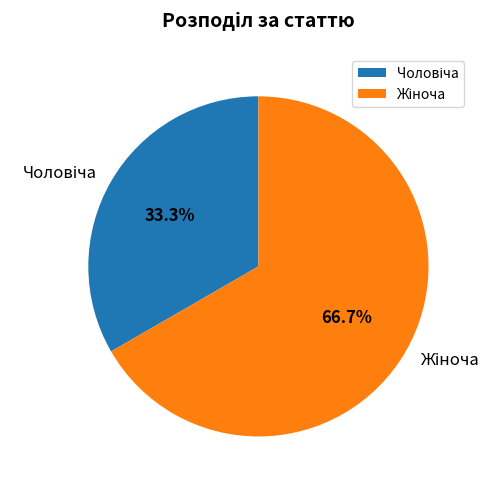

Is there a majority slice in this chart?

Yes